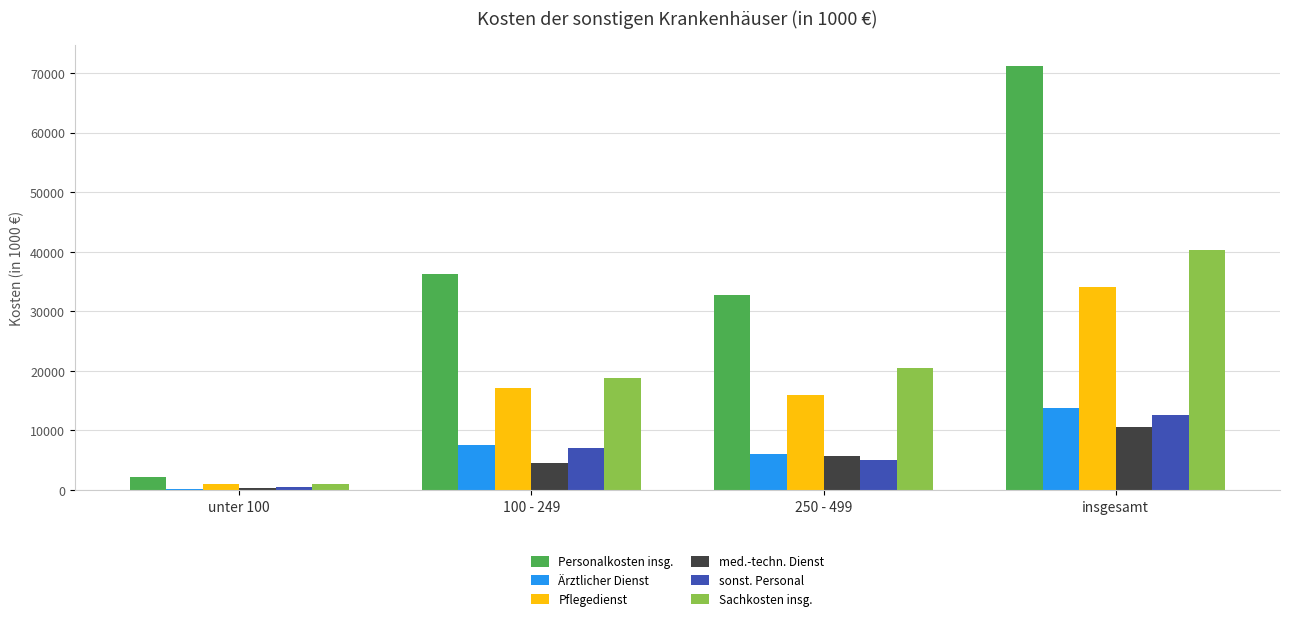

The sonst. Personal series shows 12636 at insgesamt. True or false?

True